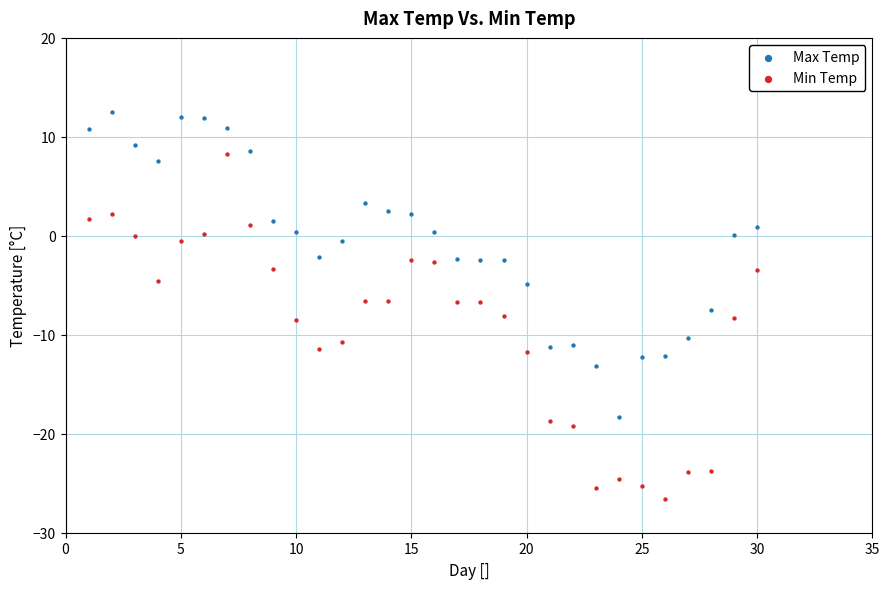

What are all the series names shown in the legend?

Max Temp, Min Temp